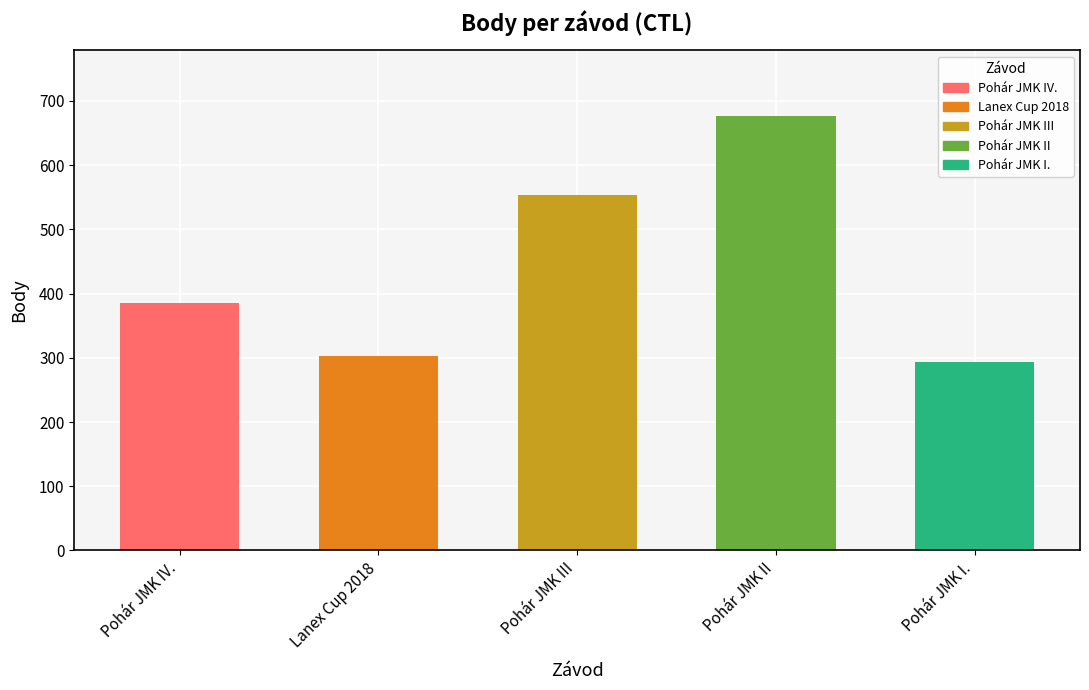

Reading left to right, list all the values displayed in this chart.

Pohár JMK IV.=386	Lanex Cup 2018=303	Pohár JMK III=554	Pohár JMK II=677	Pohár JMK I.=294